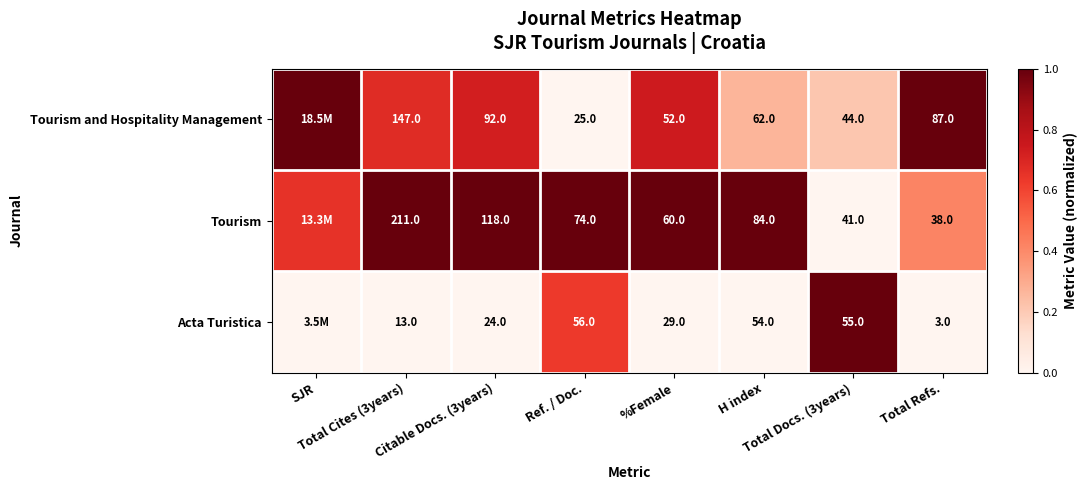

How many distinct data groups are displayed?

3